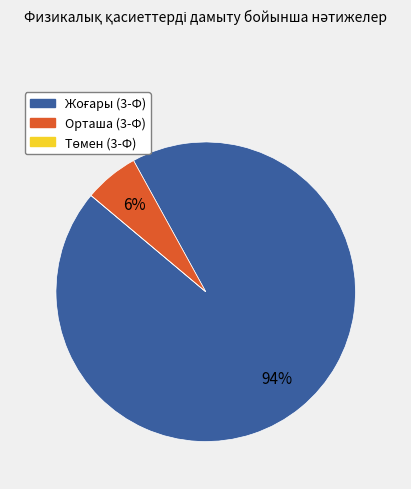

Does any single category account for the majority?

Yes